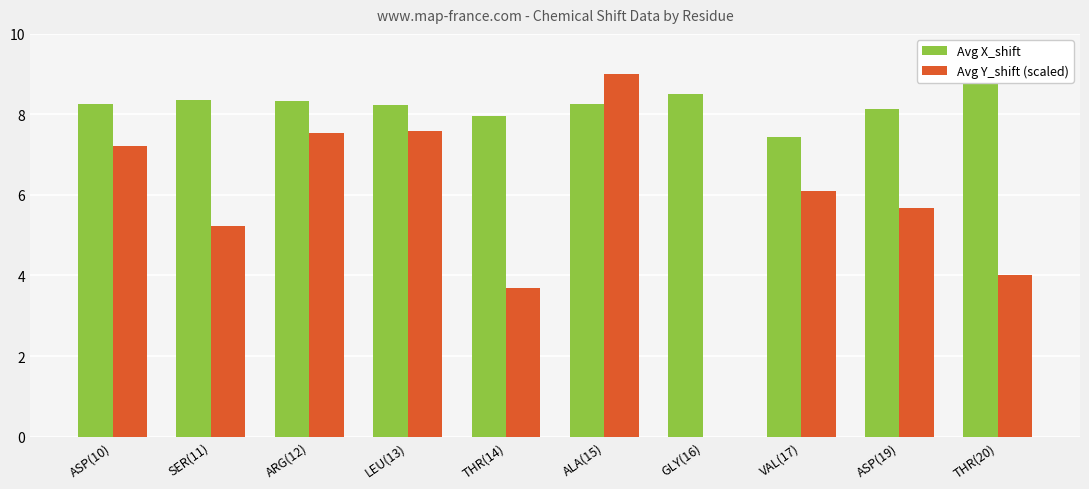

What is the sum of all Avg X_shift values?

82.2